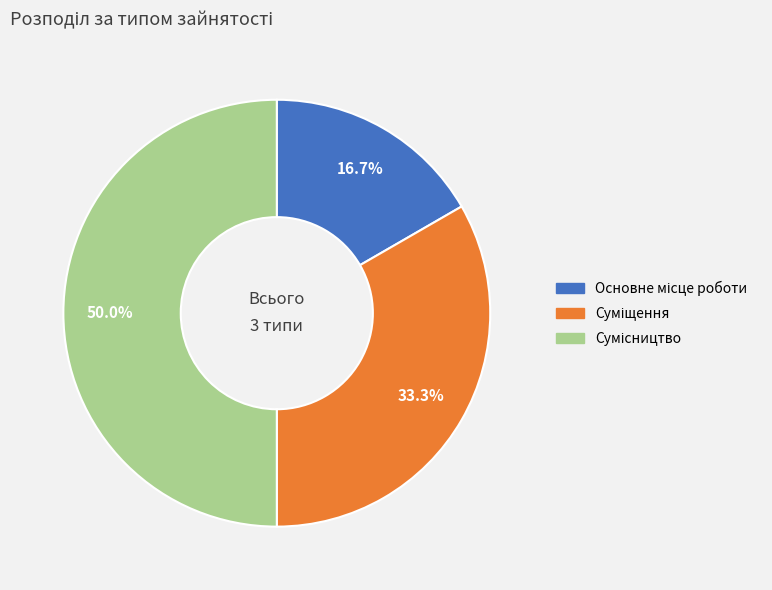

What is the total percentage of Сумісництво and Суміщення?

83.3%